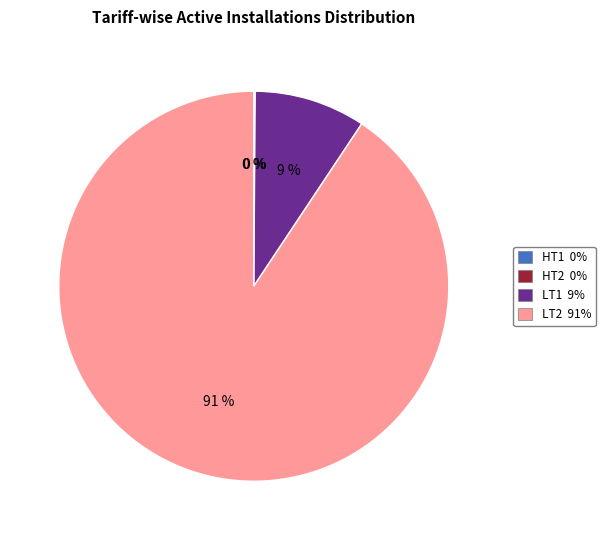

Does any single category account for the majority?

Yes